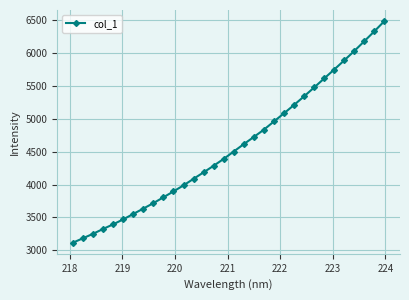

What is the value of the 13th point from the left?

4086.4